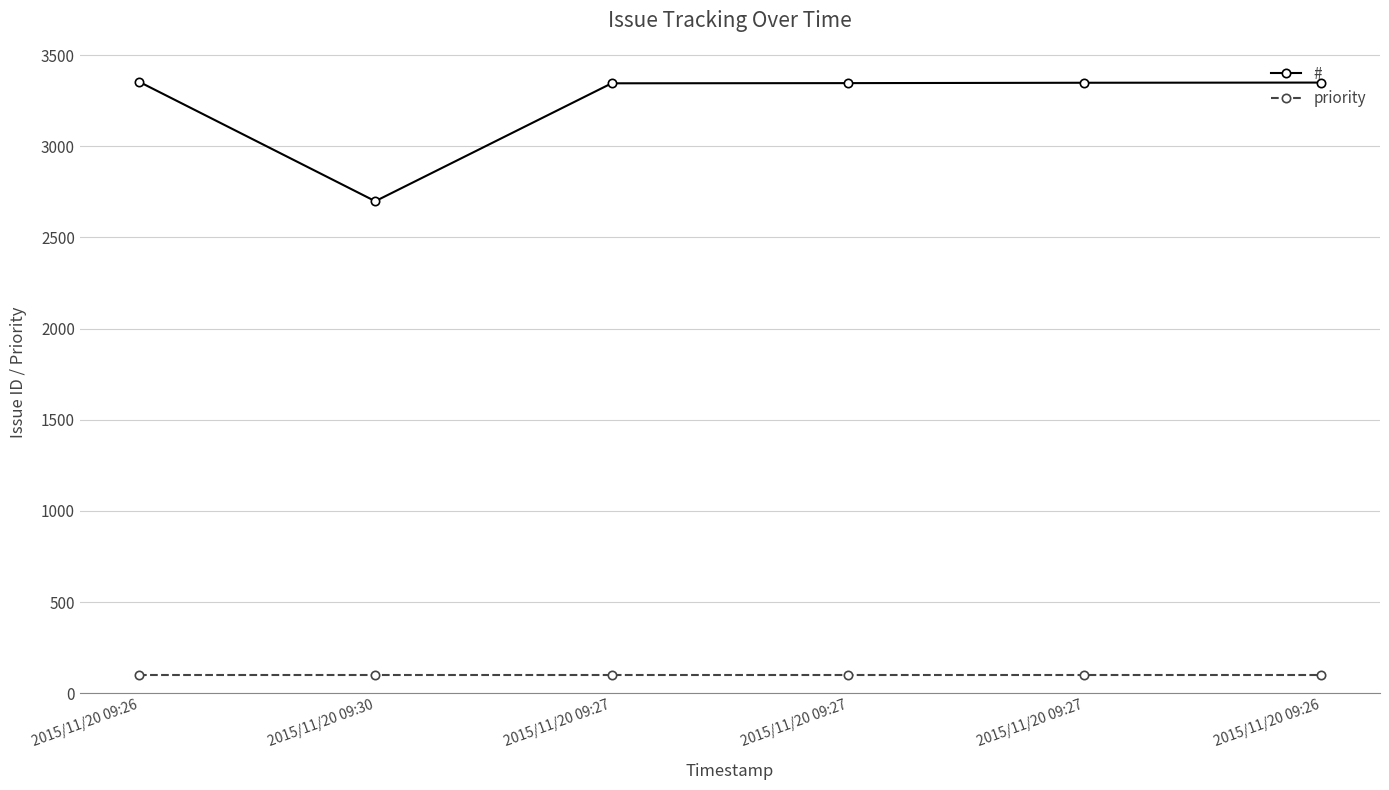

What are all the series names shown in the legend?

#, priority